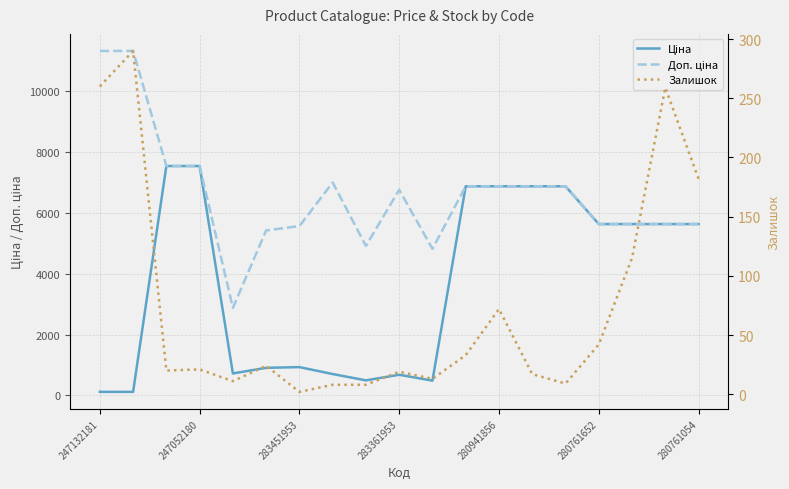

Does the chart display data point markers on the line(s)?

No